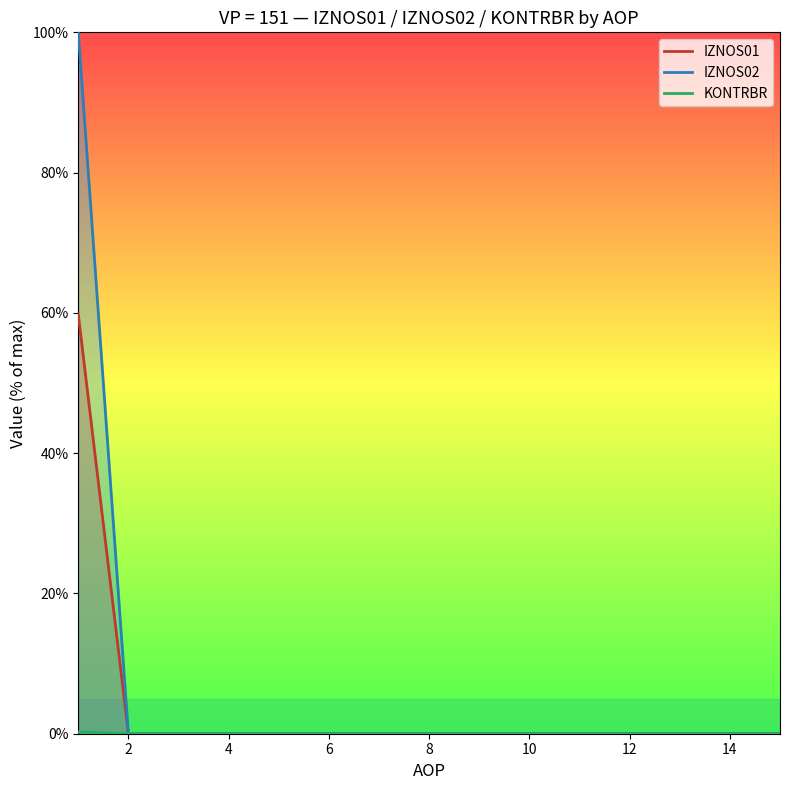

True or false: IZNOS01 has a value of 27.4 at 15.

False